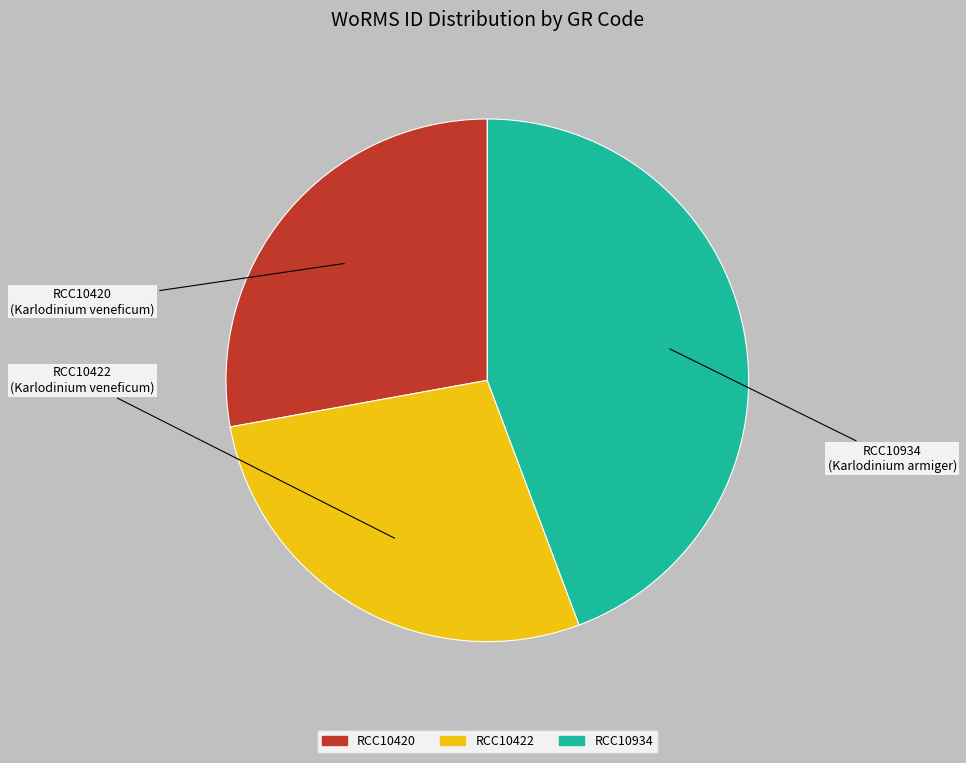

Count the number of slices in the pie.

3